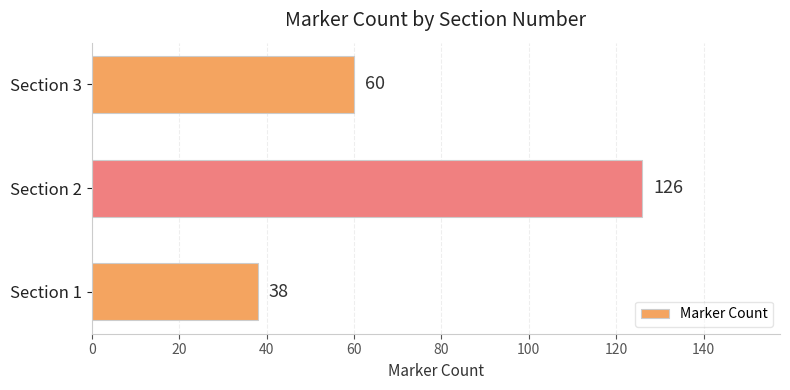

Reading bottom to top, list all the values displayed in this chart.

38	126	60